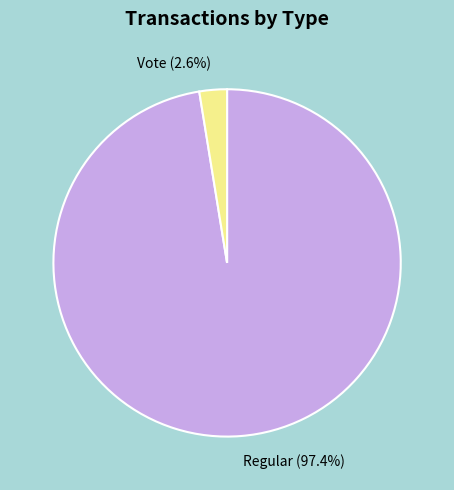

Which slice is the largest?

Regular